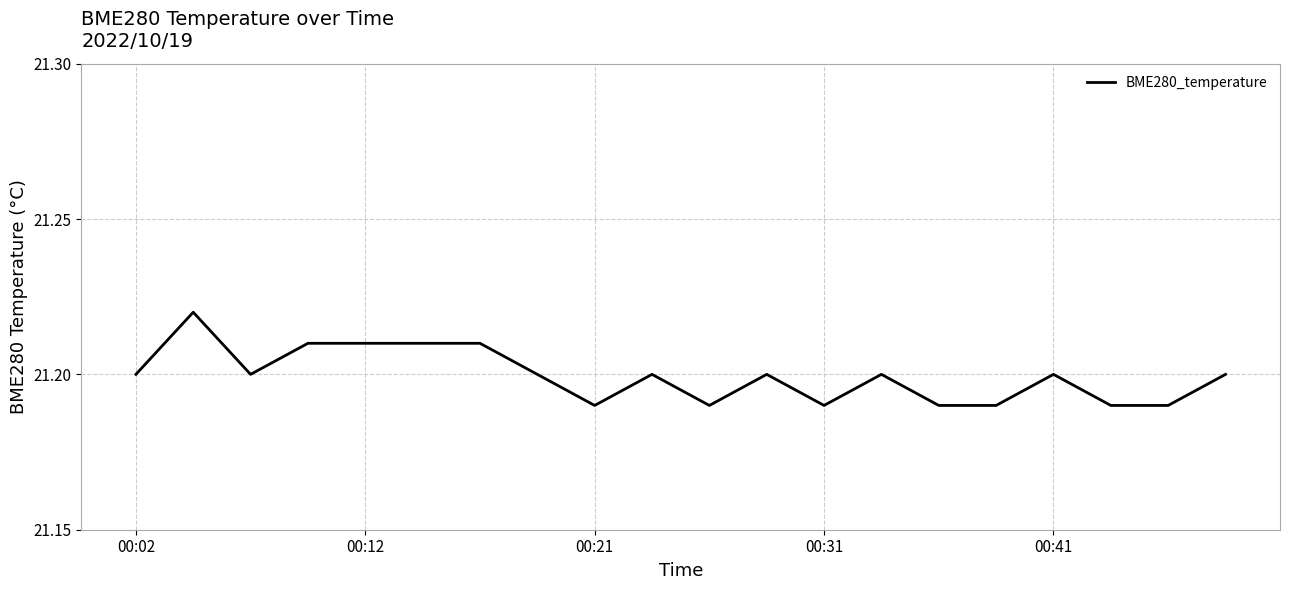

How many lines are shown in the chart?

1